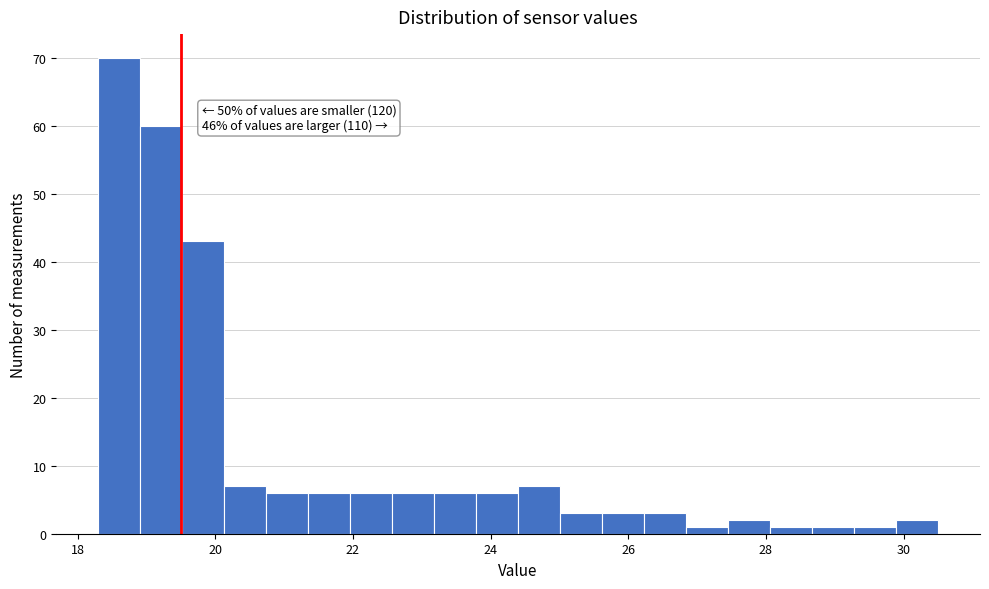

Read against the x-axis, roughly where is the centre of the tallest bar?

18.6